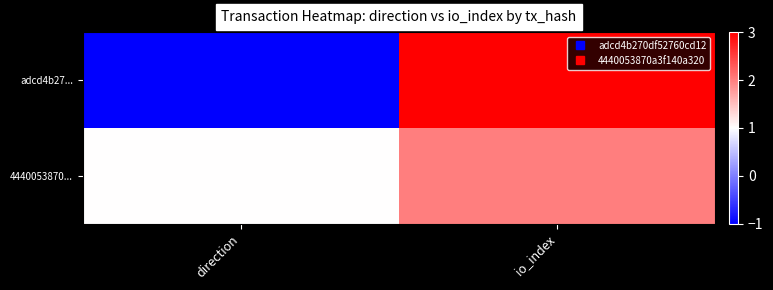

Reading right to left, what are all the values shown in this chart?

adcd4b27...: io_index=3	direction=-1
4440053870...: io_index=2	direction=1